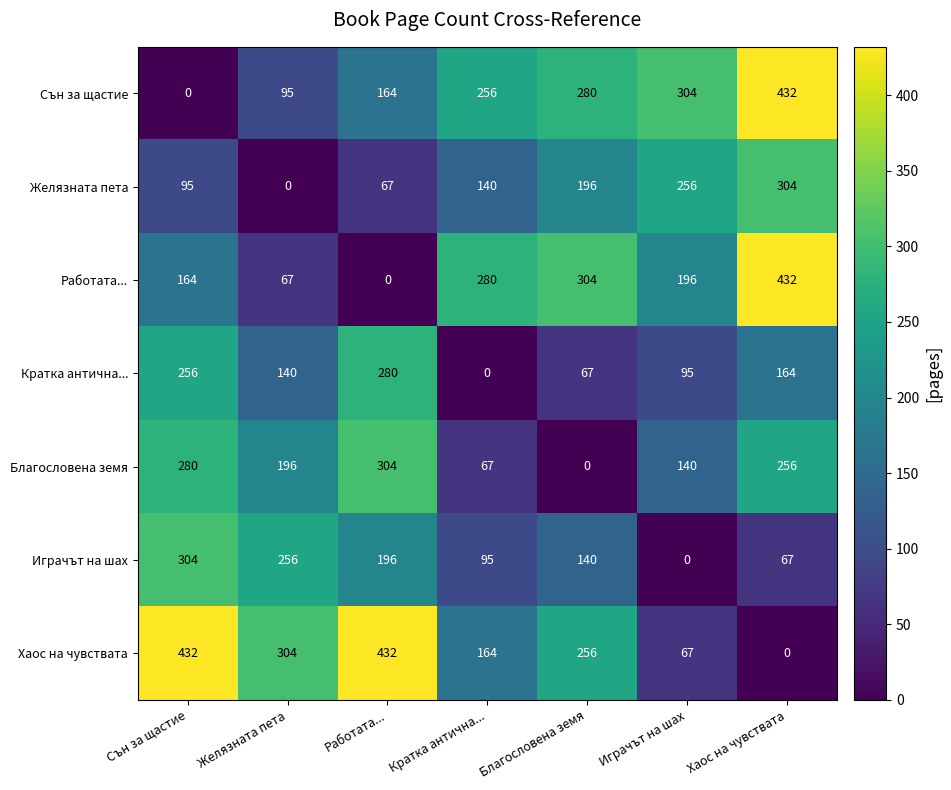

At Кратка антична..., list the series in order from largest to smallest.

Работата..., Сън за щастие, Хаос на чувствата, Желязната пета, Играчът на шах, Благословена земя, Кратка антична...